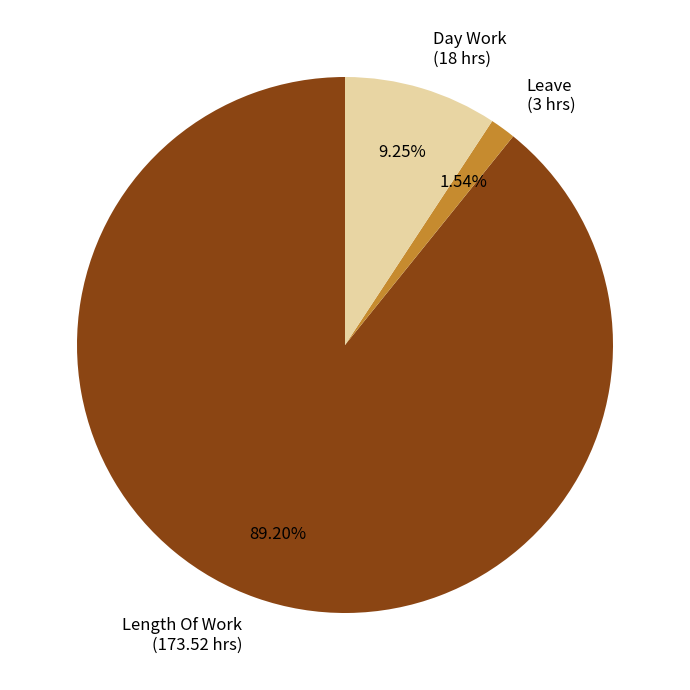

Which slice represents more than half of the pie?

Length Of Work (173.52 hrs)